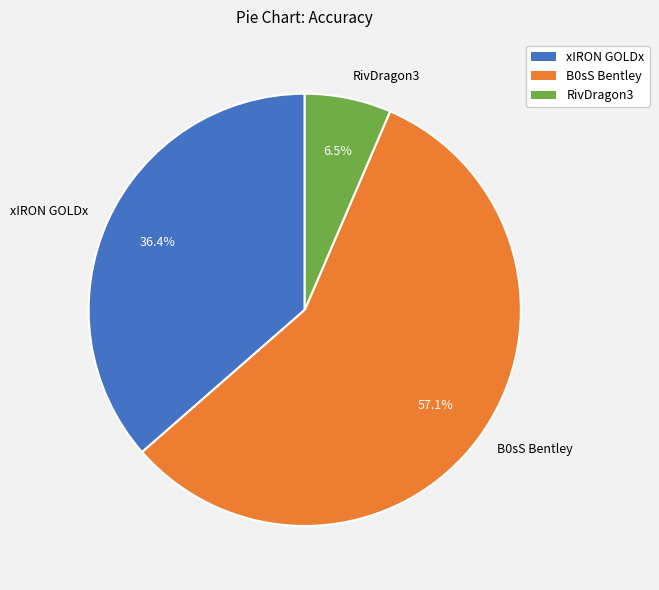

To the nearest percent, what portion does xIRON GOLDx represent?

36%